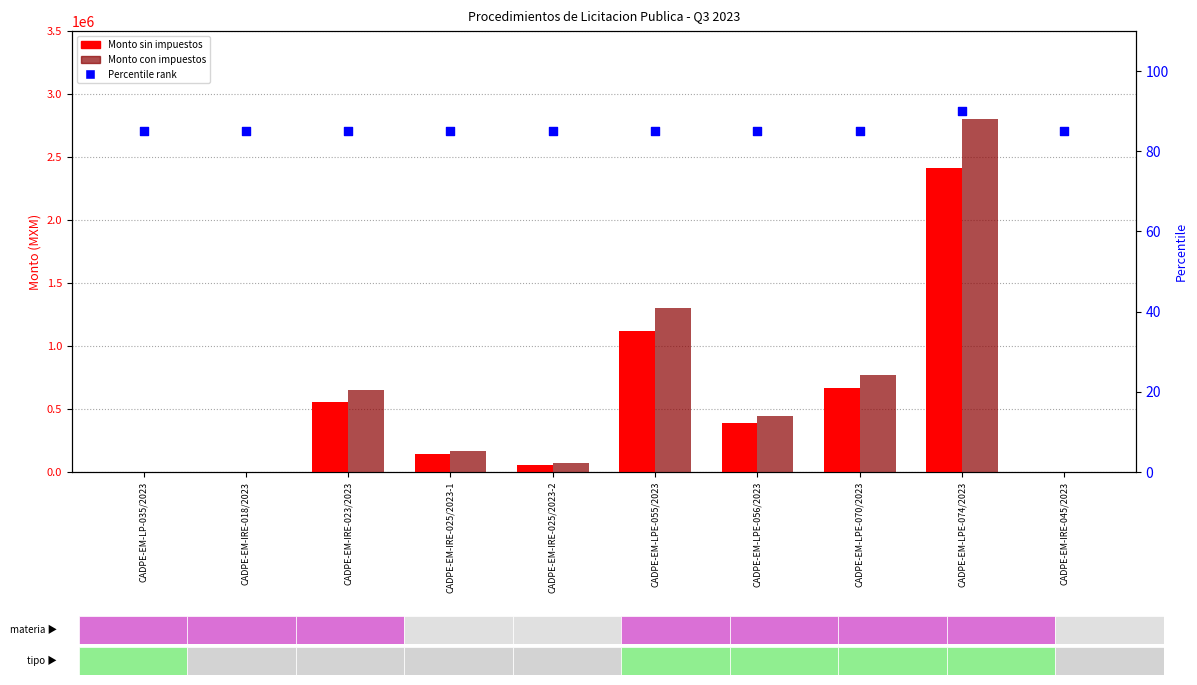

Which series has the widest spread of Y values?

Monto con impuestos